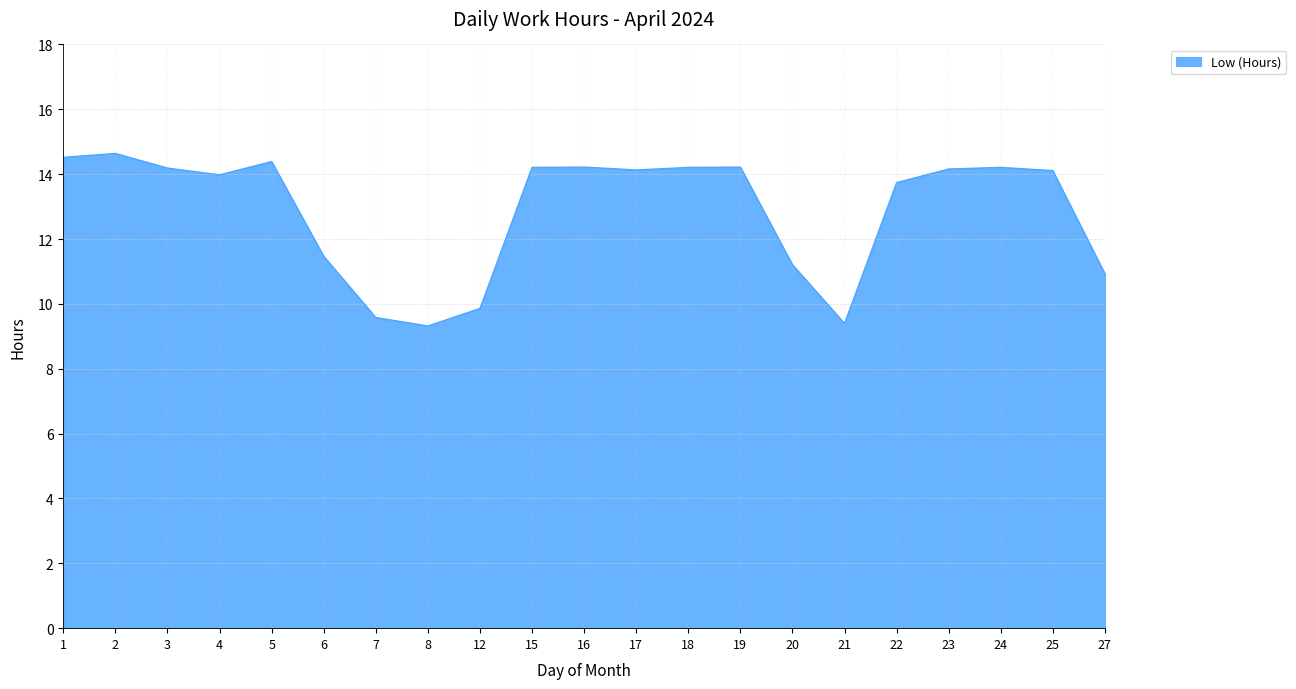

Which has a higher value, 24 or 6?

24